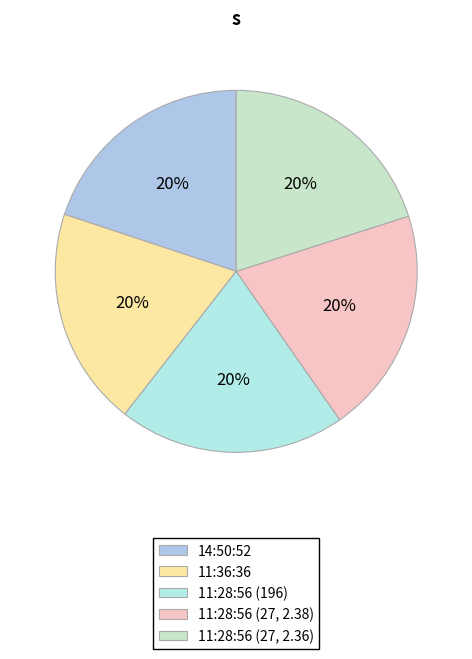

Which slice is the smallest?

11:36:36